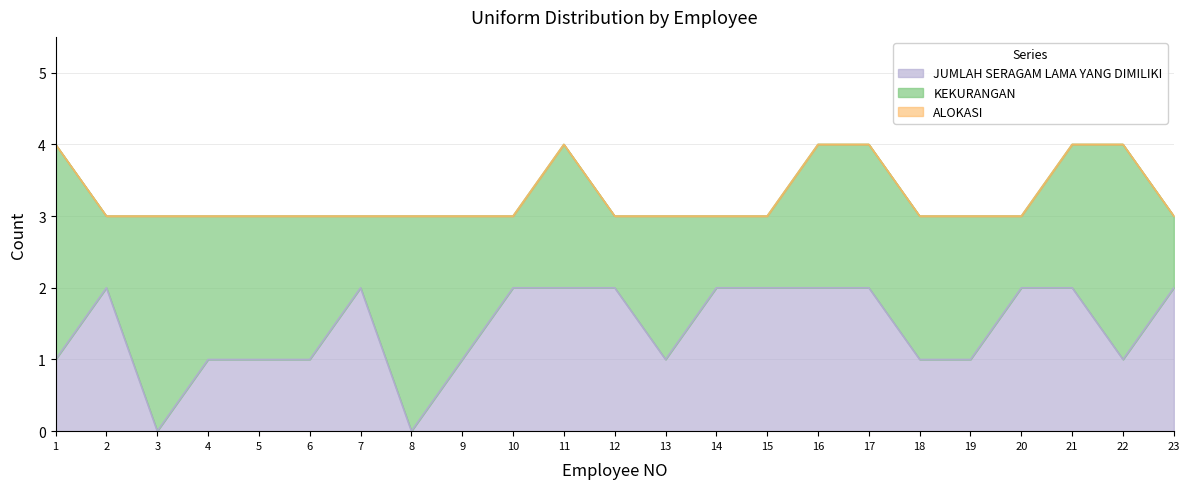

What is the average value of the ALOKASI series?

3